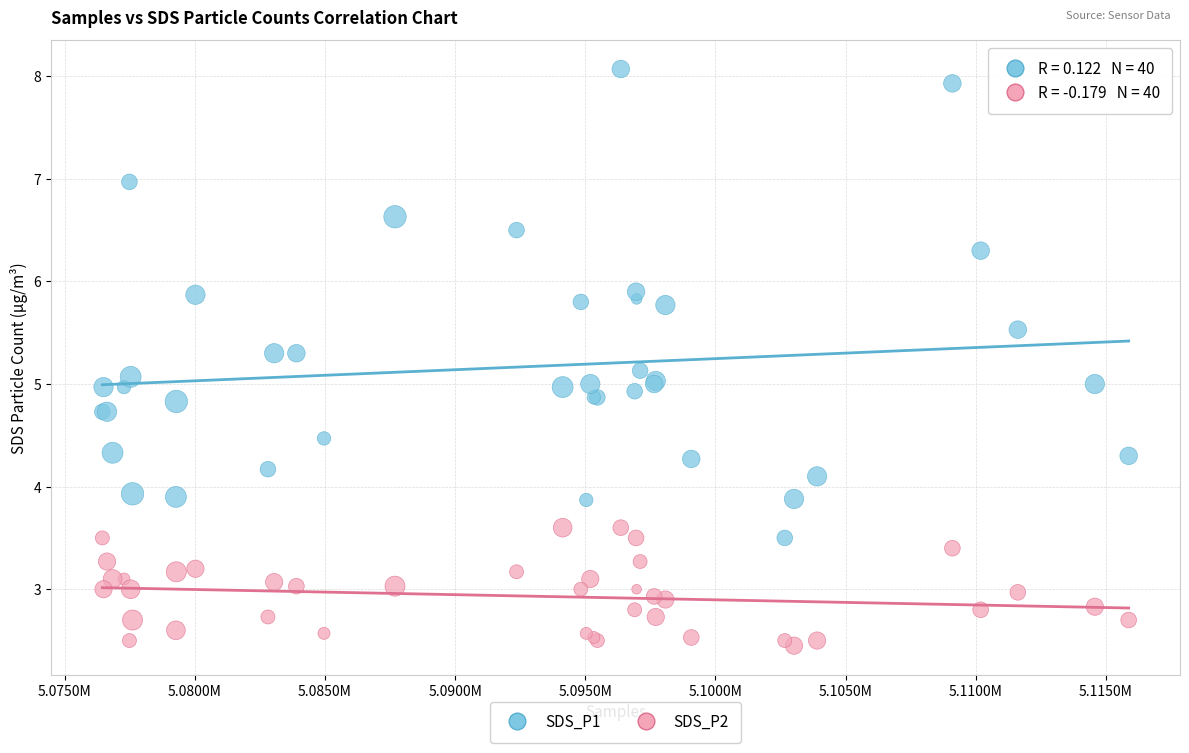

Which series contains the lowest Y value?

SDS_P2